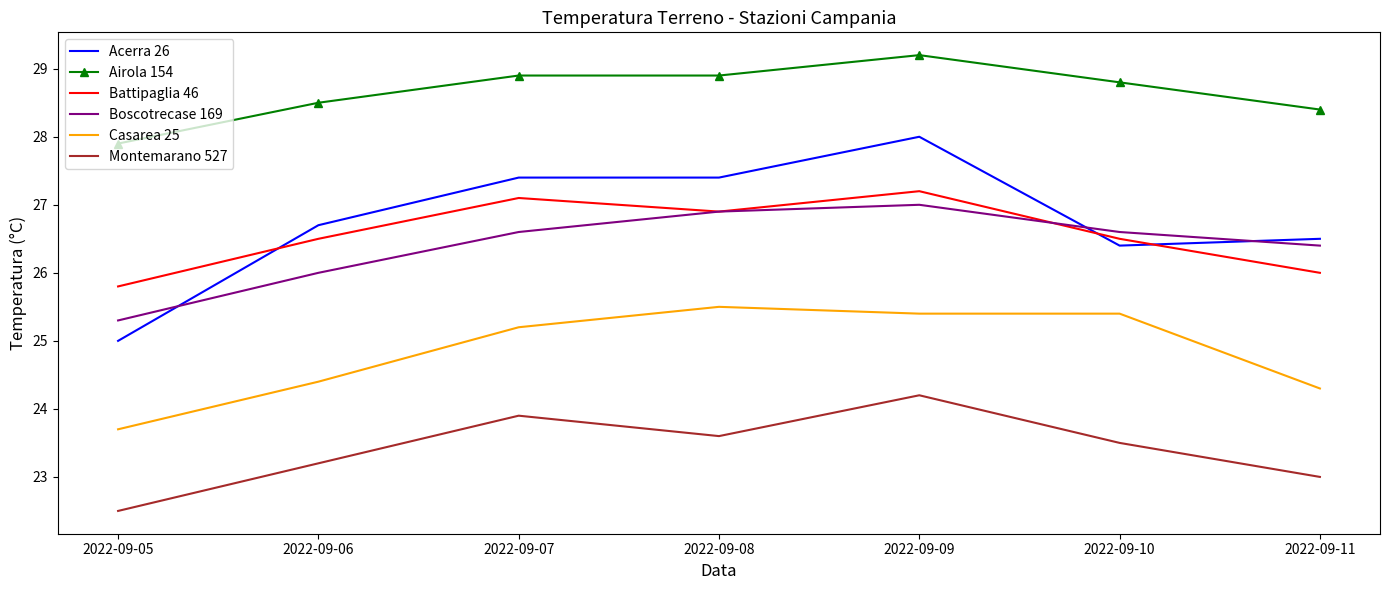

How many categories are shown in the chart?

7